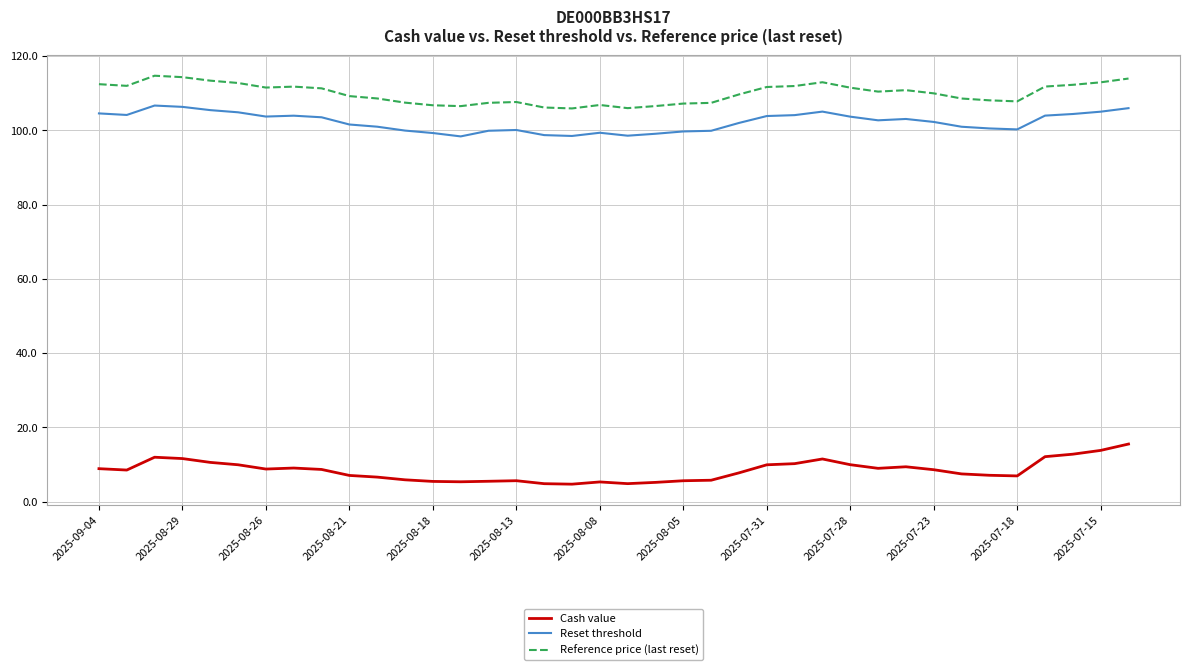

True or false: Reference price (last reset) and Cash value intersect in this chart.

False